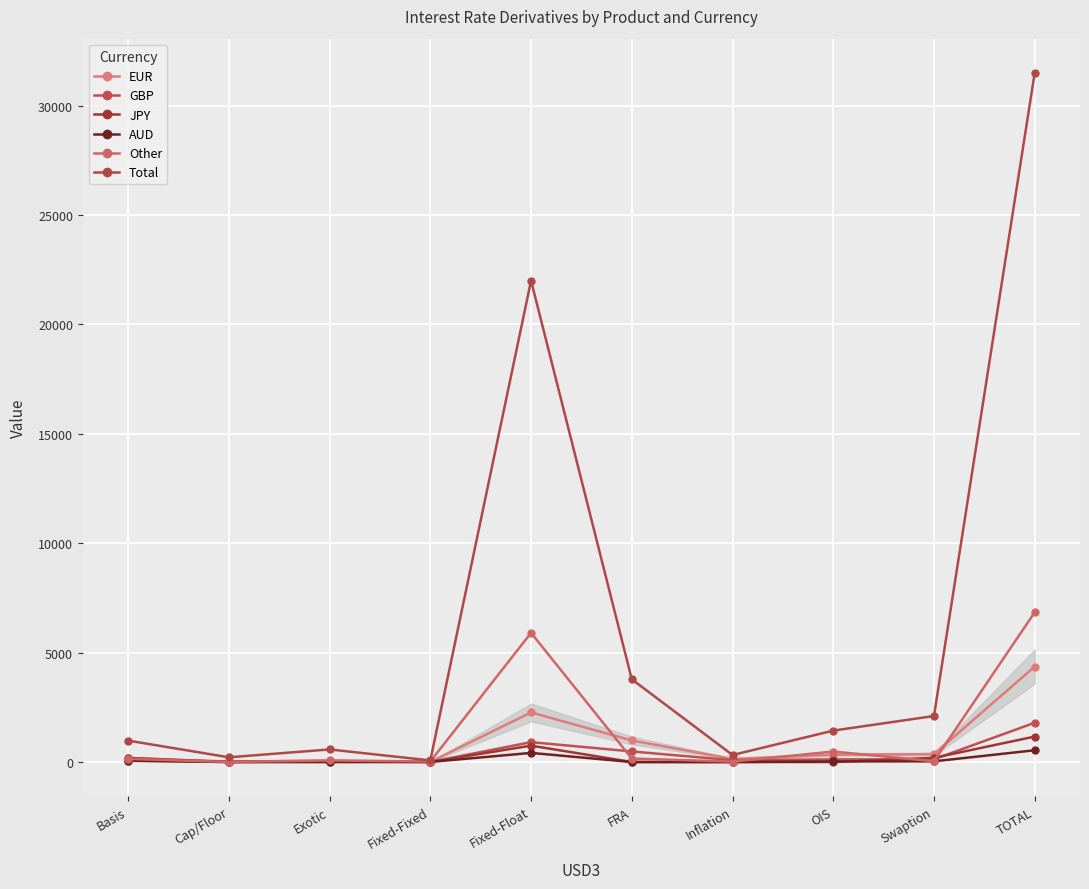

Does the chart display data point markers on the line(s)?

Yes